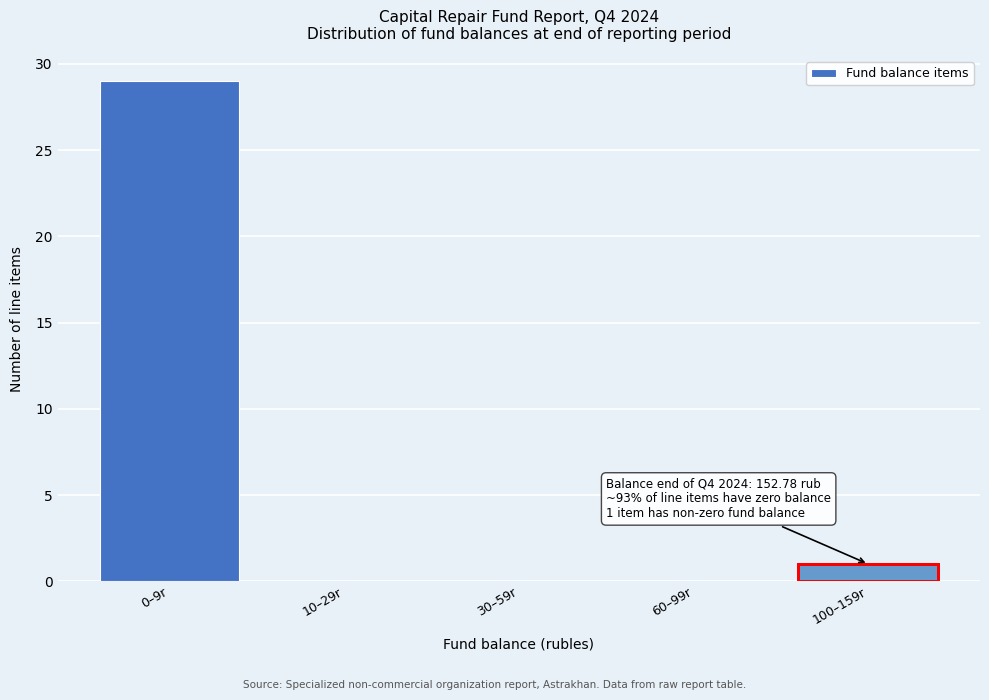

Reading right to left, extract all data points from this chart.

100–159r=1	60–99r=0	30–59r=0	10–29r=0	0–9r=29